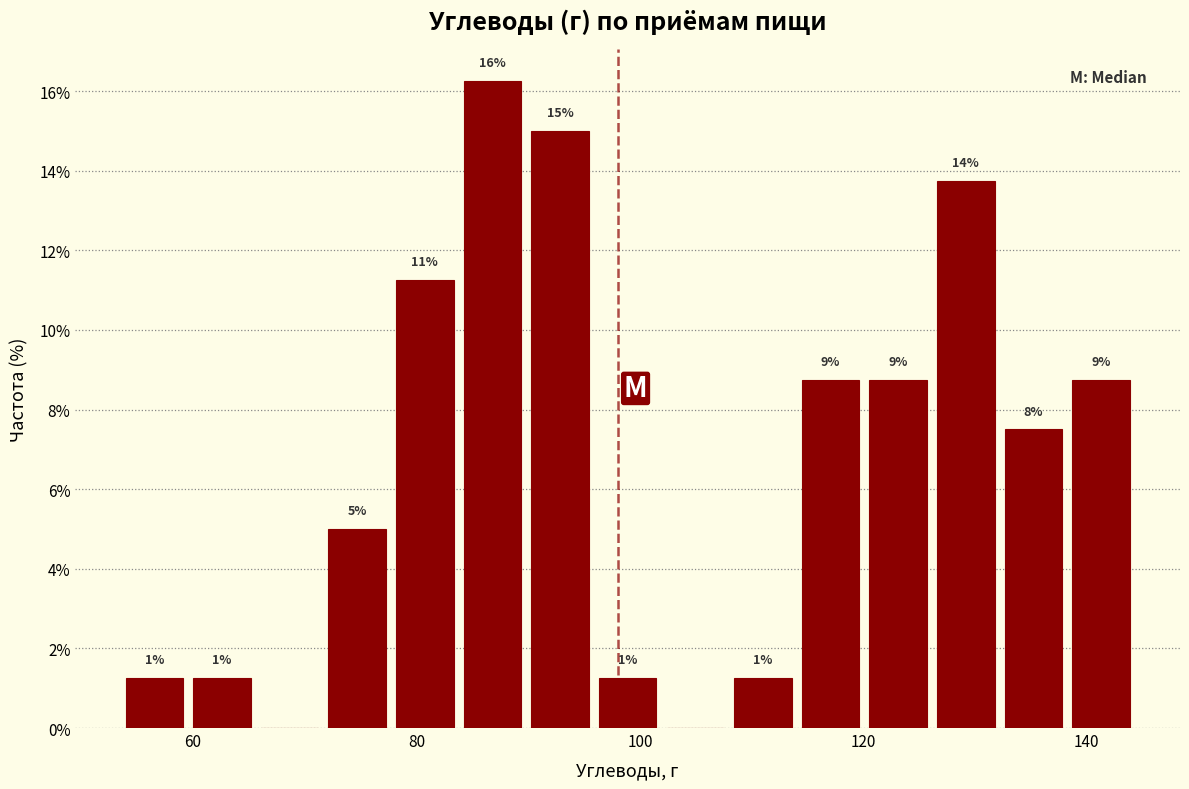

Read against the x-axis, roughly where is the centre of the tallest bar?

86